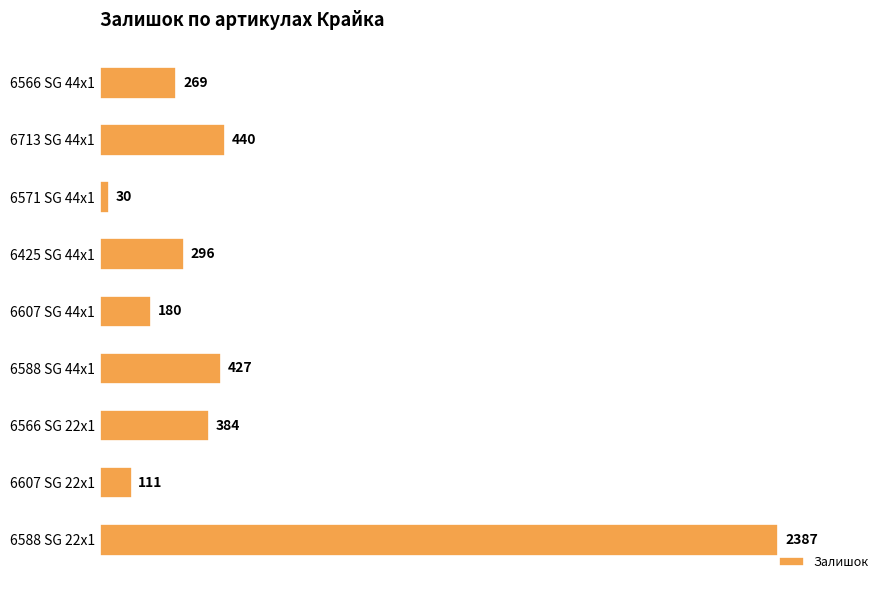

List the labels in order of value, smallest first.

6571 SG 44x1, 6607 SG 22x1, 6607 SG 44x1, 6566 SG 44x1, 6425 SG 44x1, 6566 SG 22x1, 6588 SG 44x1, 6713 SG 44x1, 6588 SG 22x1